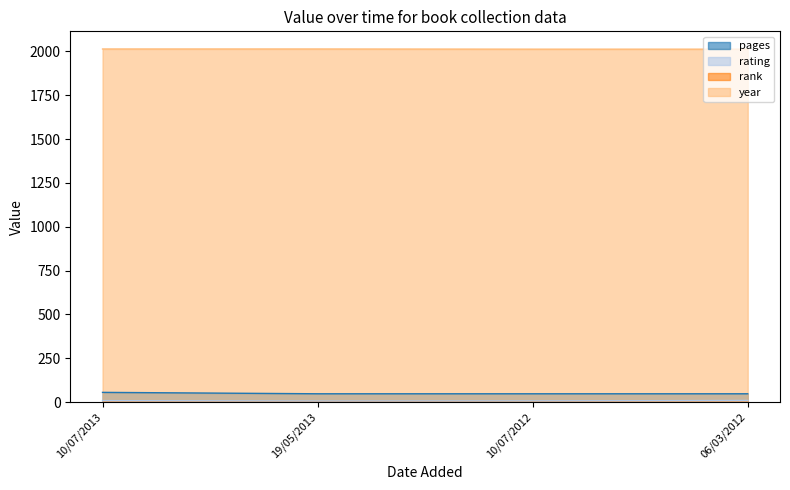

What is the difference between the rating values at 06/03/2012 and 10/07/2012?

3